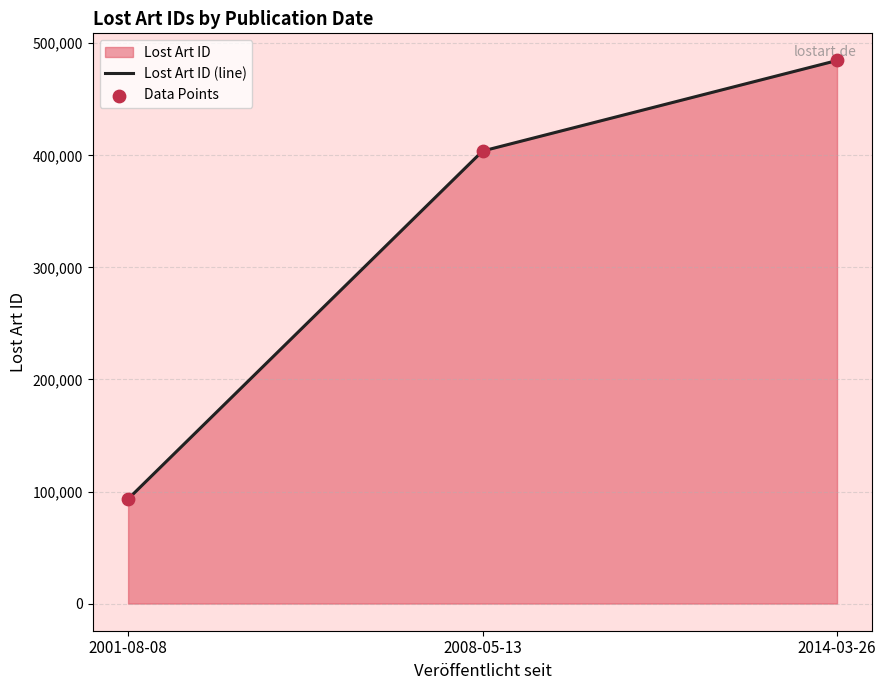

Is the value of Data Points at 2001-08-08 greater than the value of Lost Art ID (line) at 2001-08-08?

No